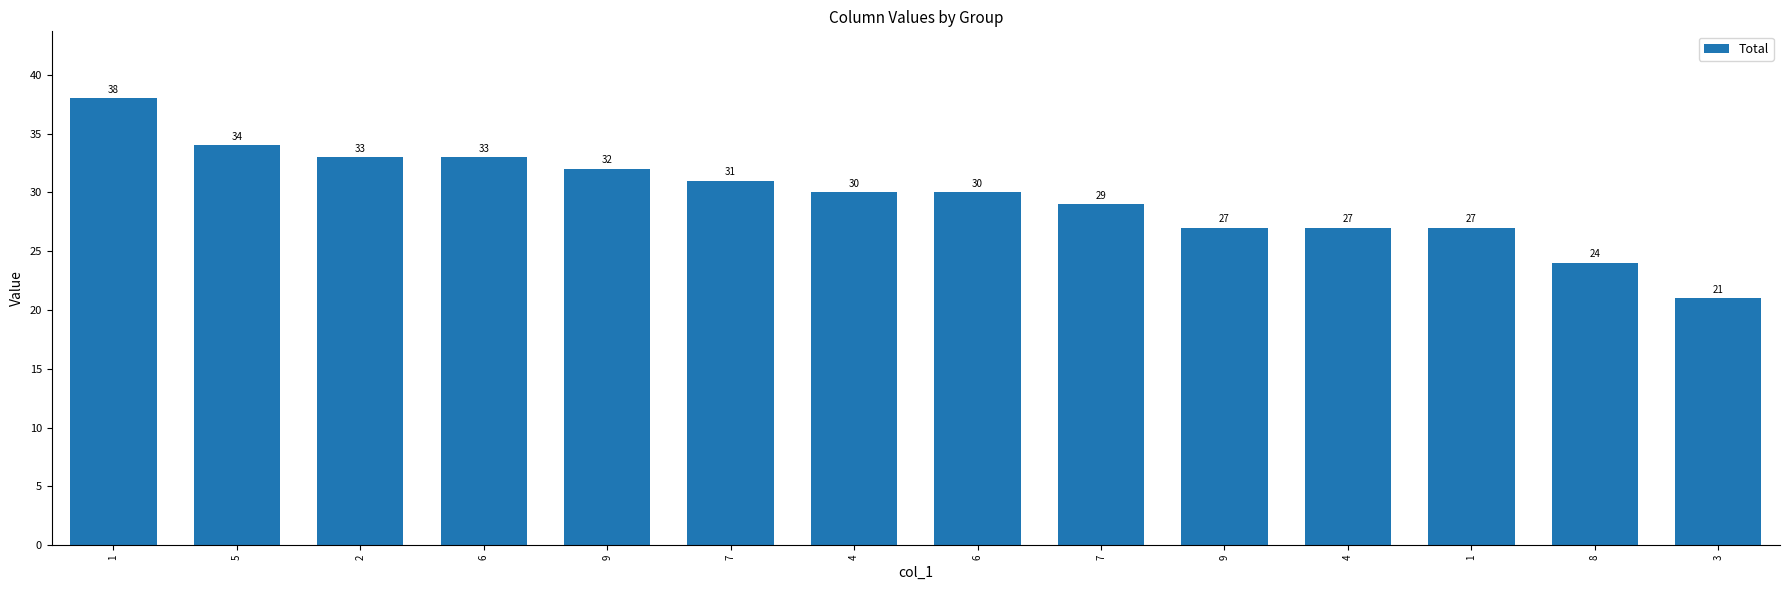

Does the chart contain stacked bars?

No